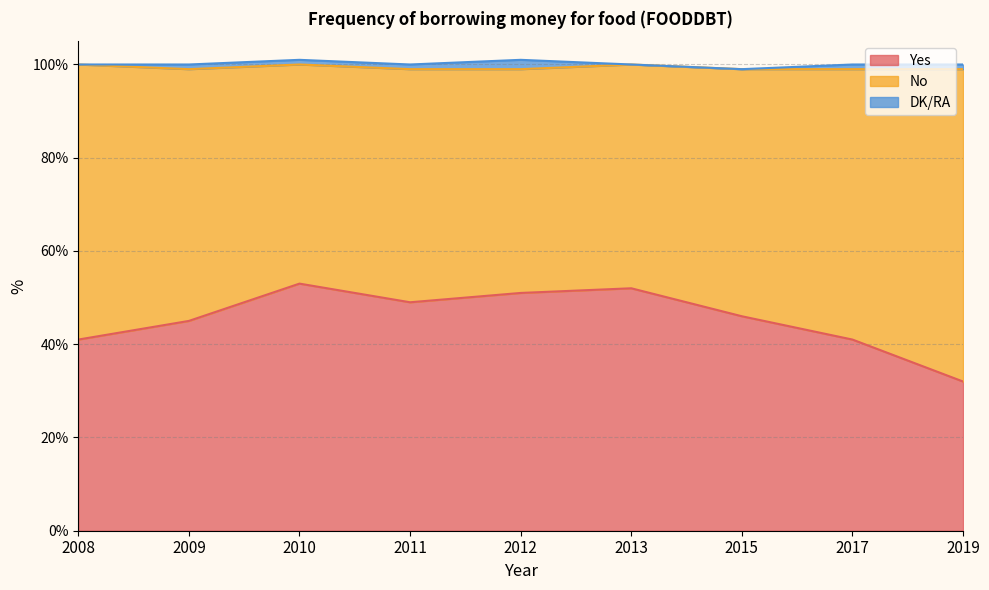

What is the difference between the No values at 2009 and 2013?

6